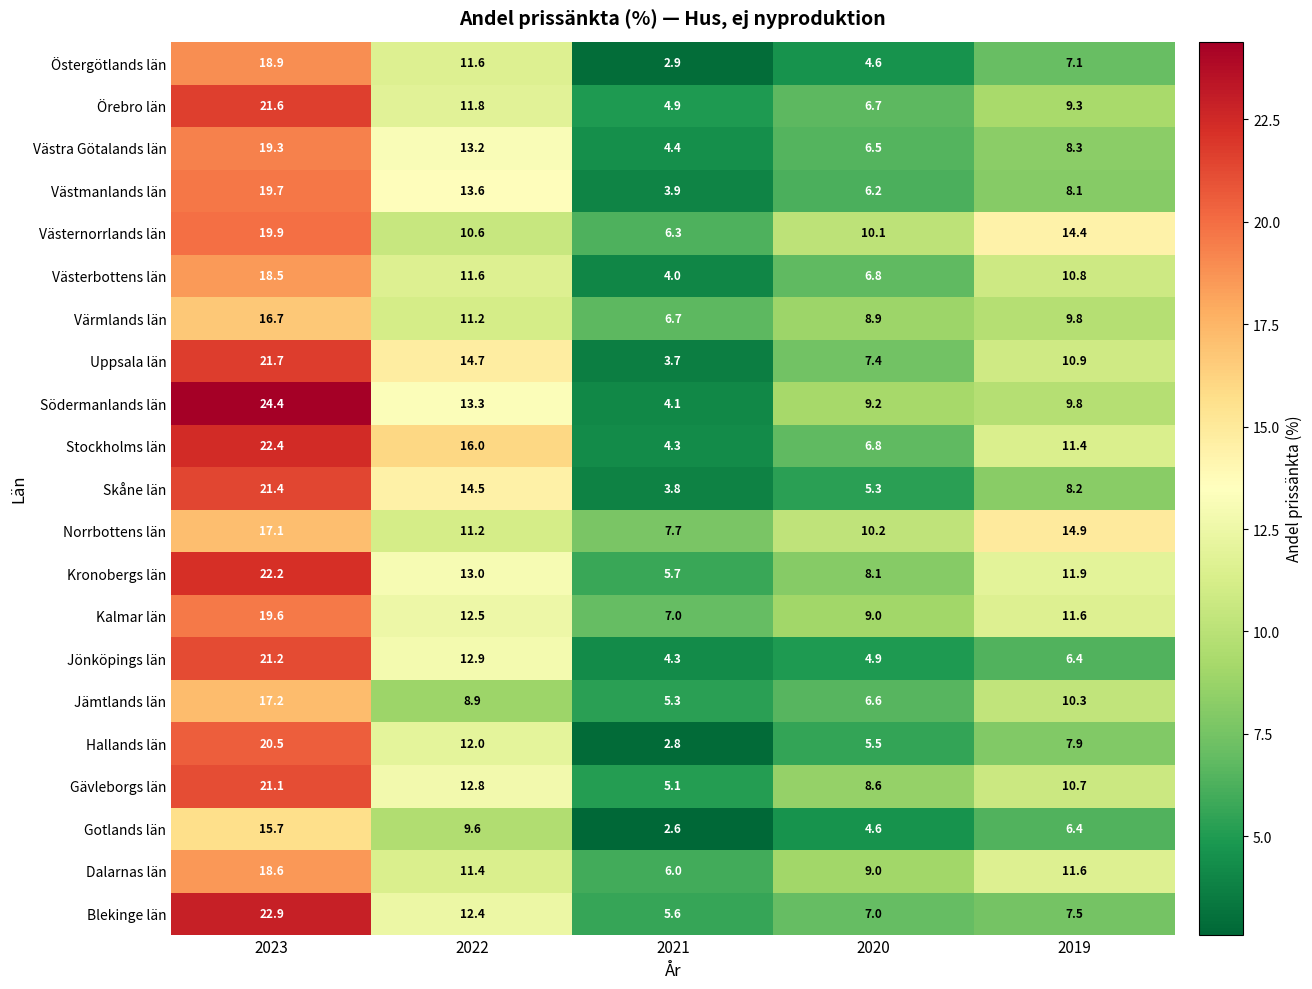

List the series in order of their peak value, lowest first.

Gotlands län, Värmlands län, Norrbottens län, Jämtlands län, Västerbottens län, Dalarnas län, Östergötlands län, Västra Götalands län, Kalmar län, Västmanlands län, Västernorrlands län, Hallands län, Gävleborgs län, Jönköpings län, Skåne län, Örebro län, Uppsala län, Kronobergs län, Stockholms län, Blekinge län, Södermanlands län